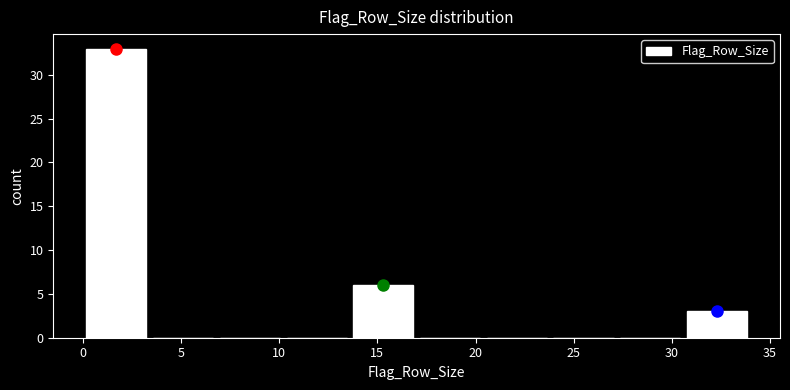

Reading left to right, transcribe this chart: for each bar, give the range it covers on the x-axis and its height. Neither the bar edges nor the heights are printed on the chart, so give them approximately, as read against the axes.

0.0 to 3.4: 33
3.4 to 6.8: 0
6.8 to 10.2: 0
10.2 to 13.6: 0
13.6 to 17.0: 6
17.0 to 20.4: 0
20.4 to 23.8: 0
23.8 to 27.2: 0
27.2 to 30.6: 0
30.6 to 34.0: 3